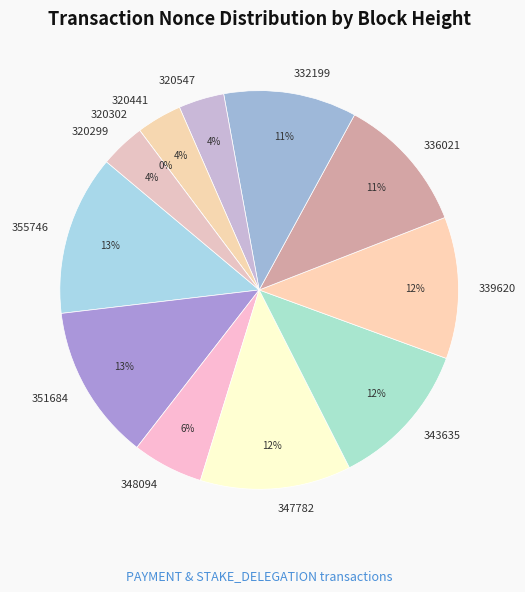

What is the change in value from 339620 to 320299?

-77983